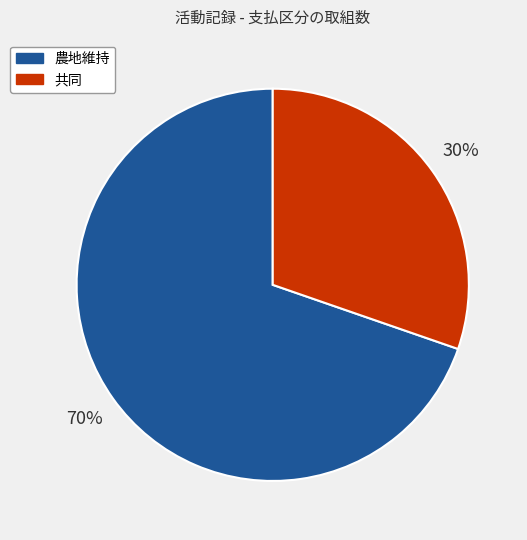

To the nearest percent, what is the average slice percentage?

50%